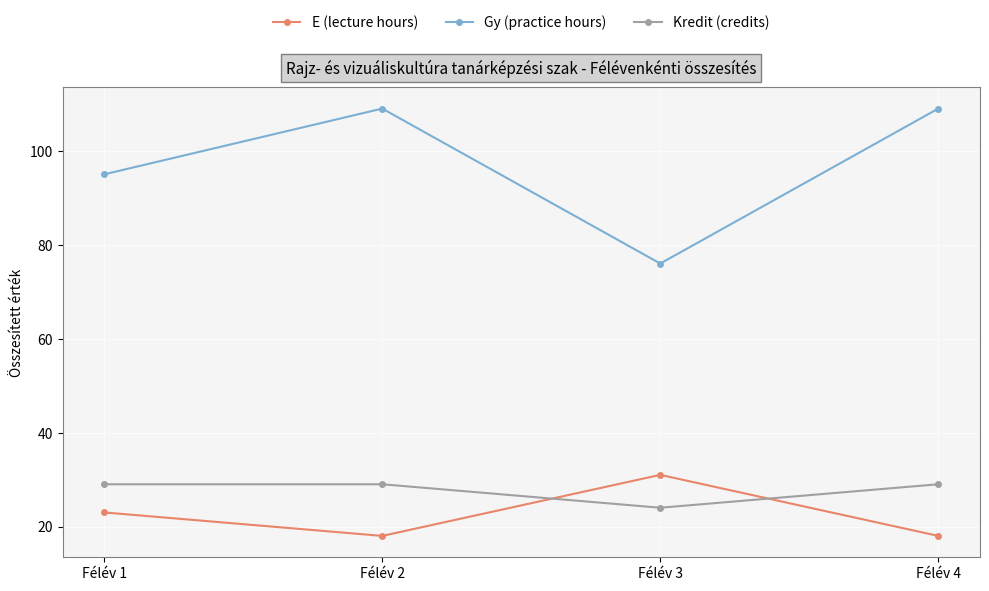

What is the average value of the Kredit (credits) series?

28